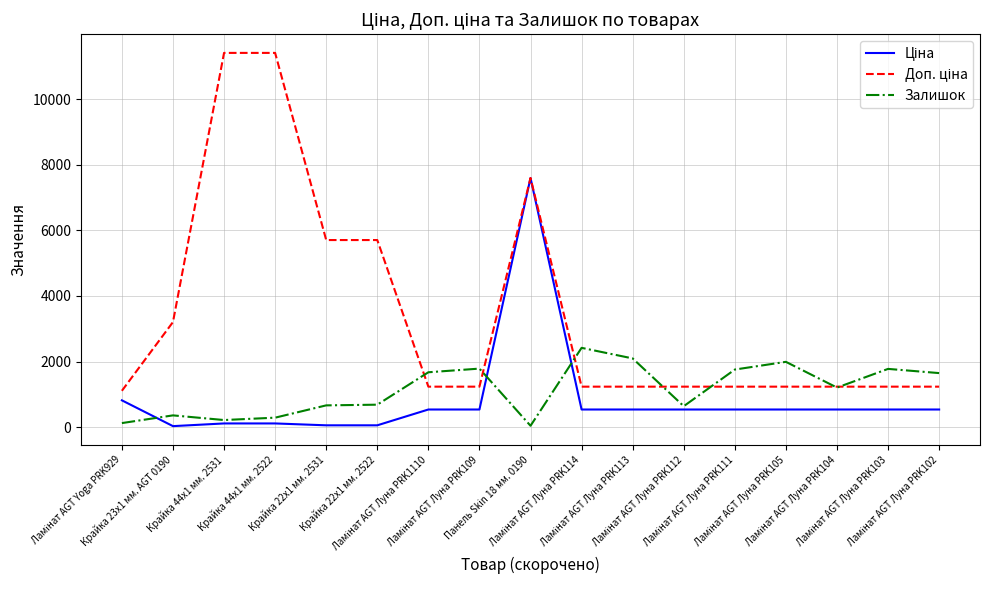

What is the greatest value displayed?

11410.0